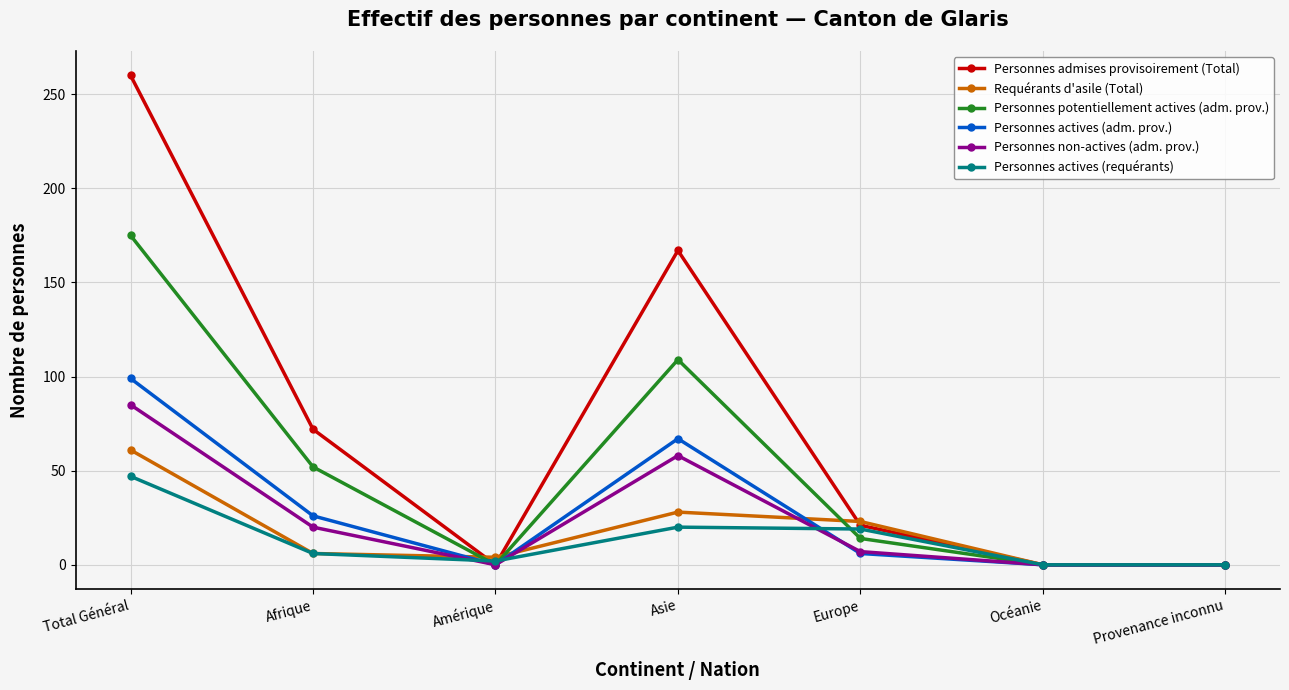

Where is the first local minimum for Personnes admises provisoirement (Total)?

Amérique